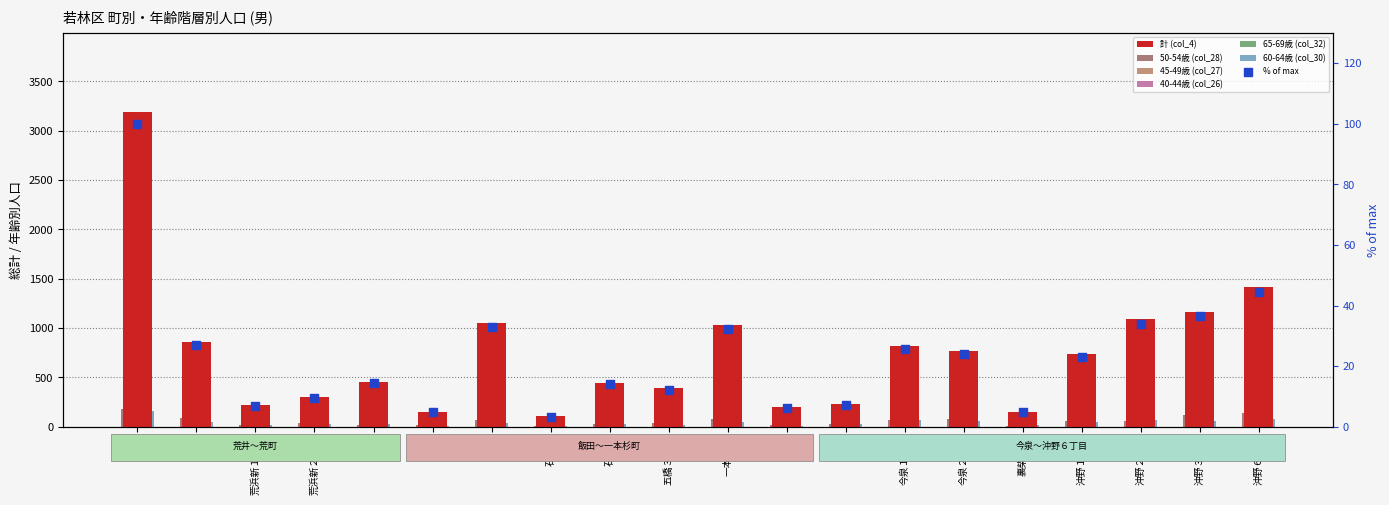

What are all the series names shown in the legend?

計 (col_4), 50-54歳 (col_28), 45-49歳 (col_27), 40-44歳 (col_26), 65-69歳 (col_32), 60-64歳 (col_30)